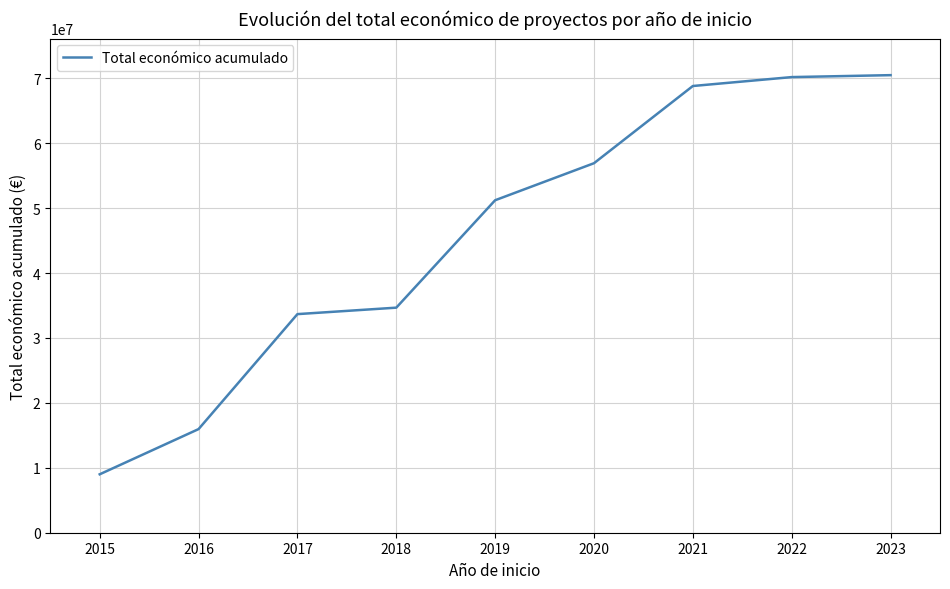

The value at 2020 is 23241699. True or false?

False